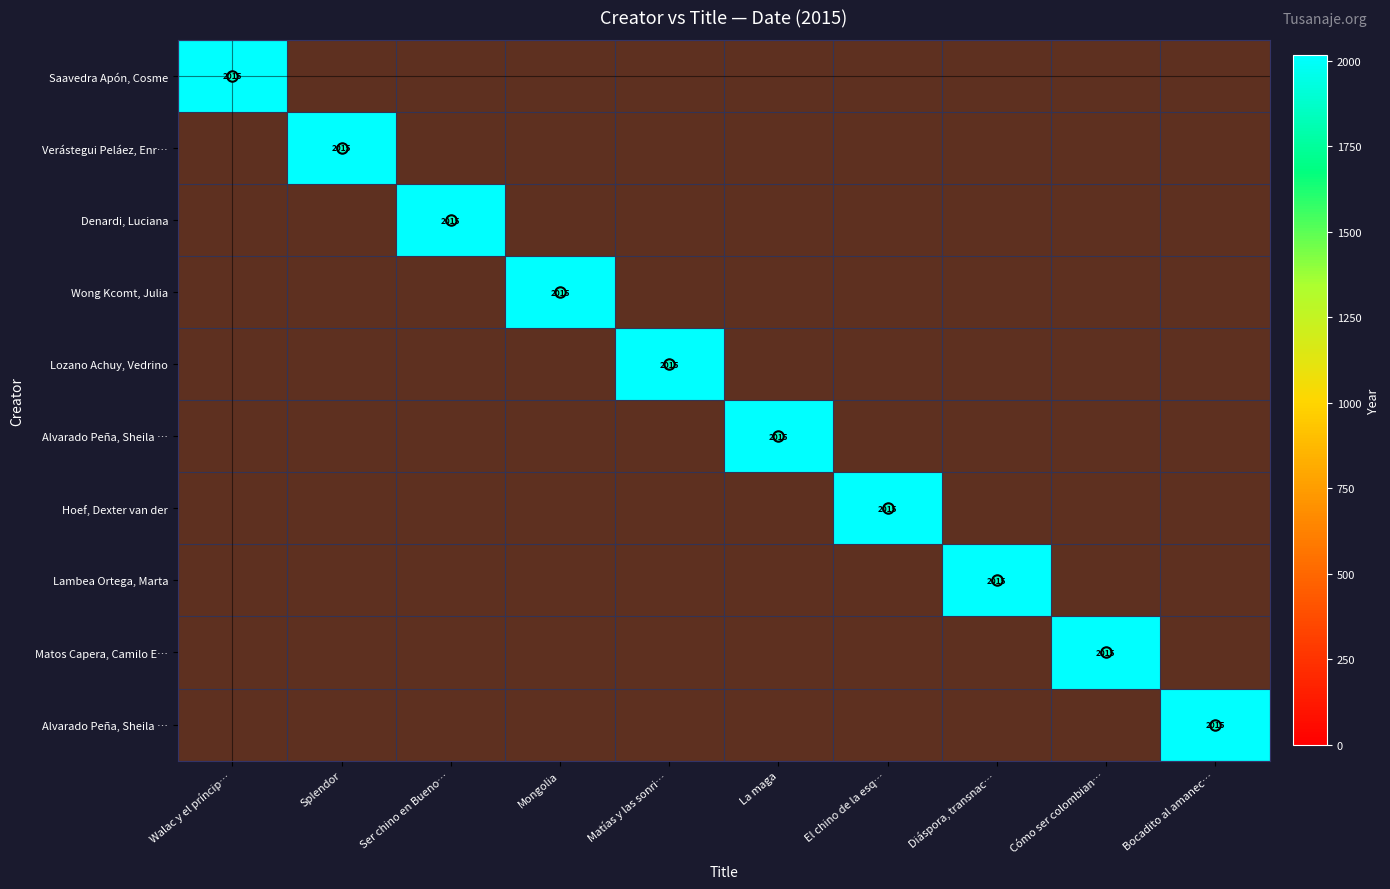

Count the number of data series in this chart.

10